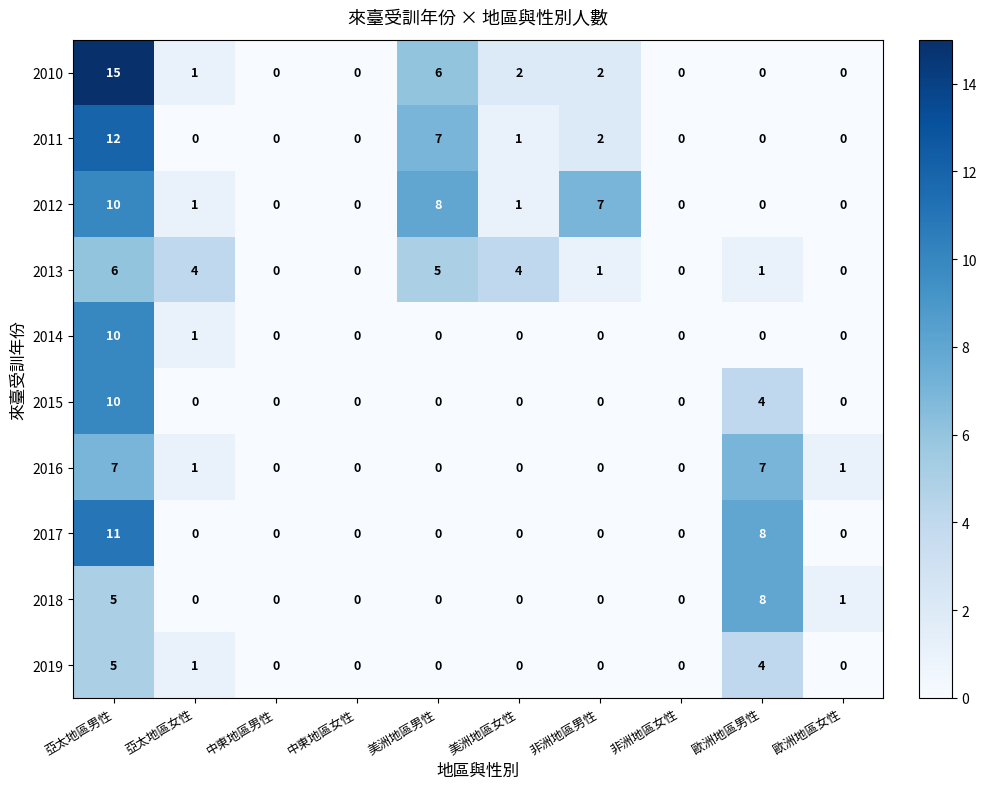

Which label corresponds to the largest value in the chart?

亞太地區男性